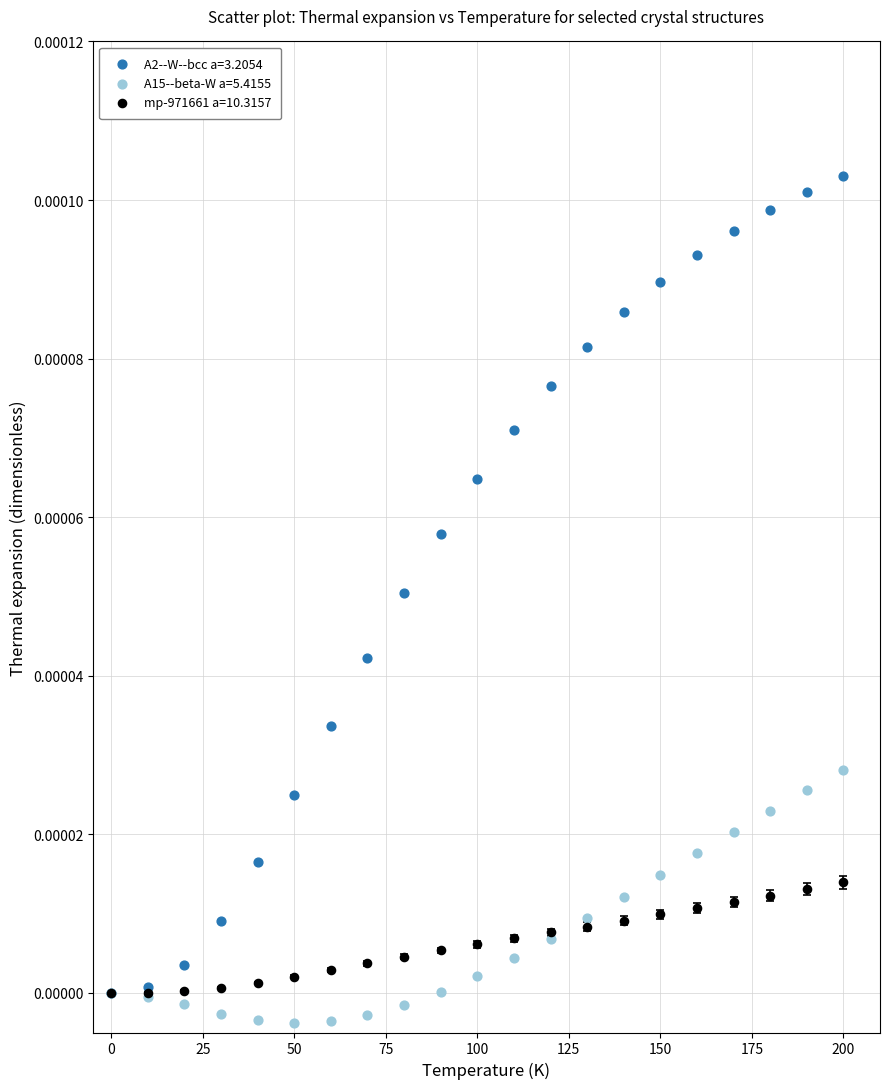

Which series has the largest Y range (max minus min)?

A2--W--bcc a=3.2054